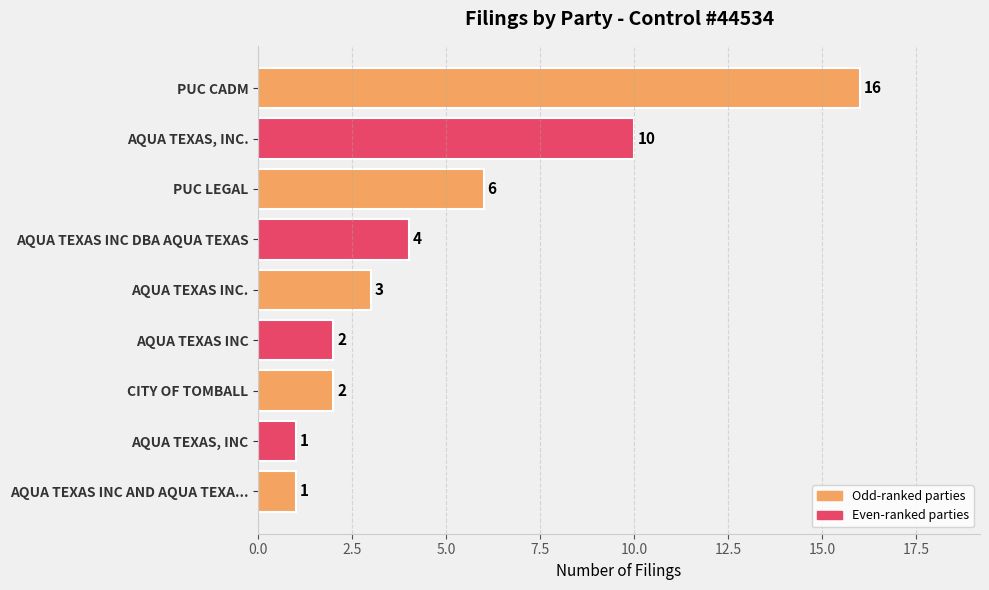

The value at CITY OF TOMBALL is 3. True or false?

False